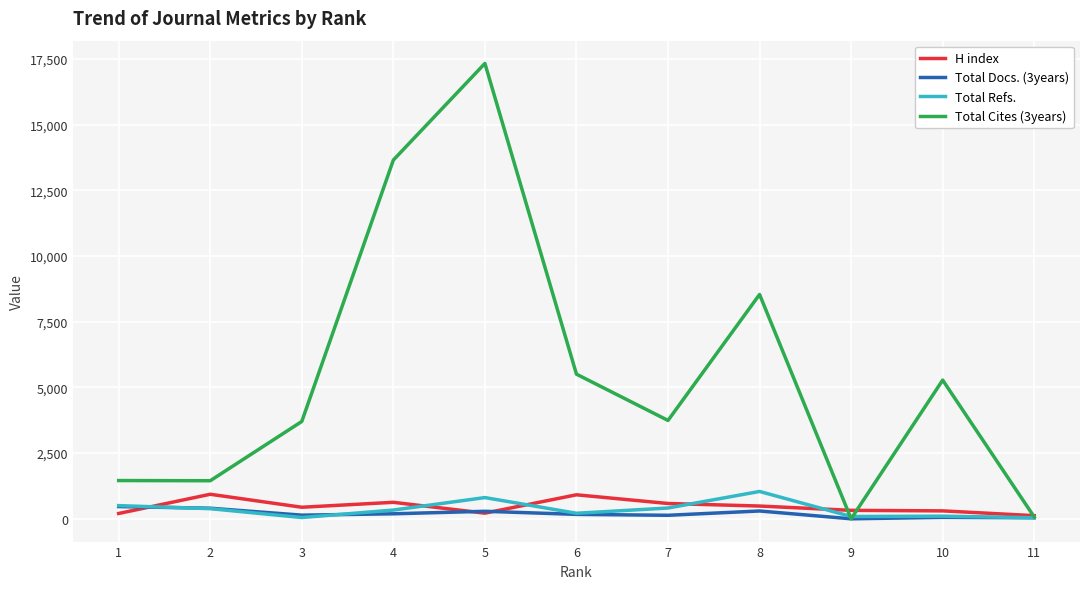

How many interior local peaks does the Total Cites (3years) series have?

3